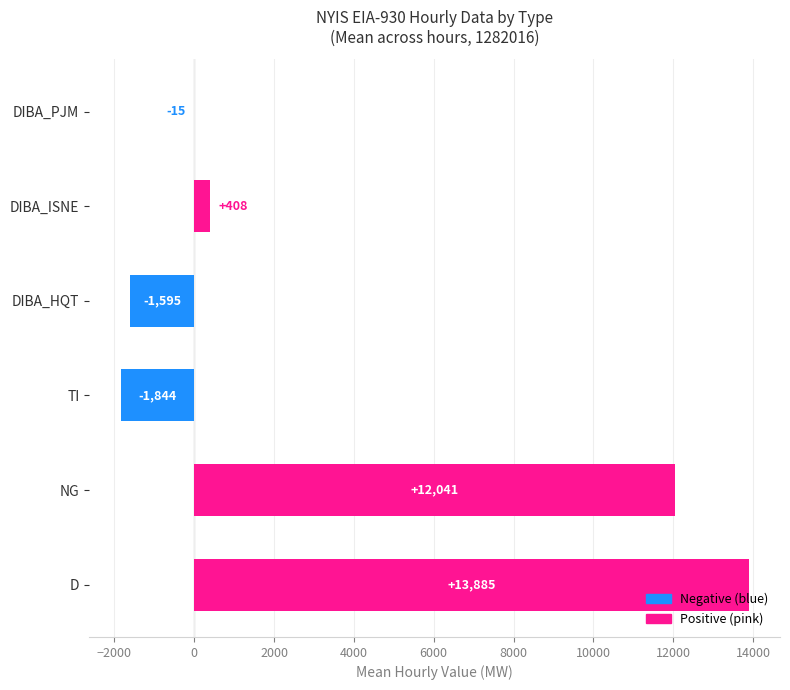

How many categories are shown in the chart?

6